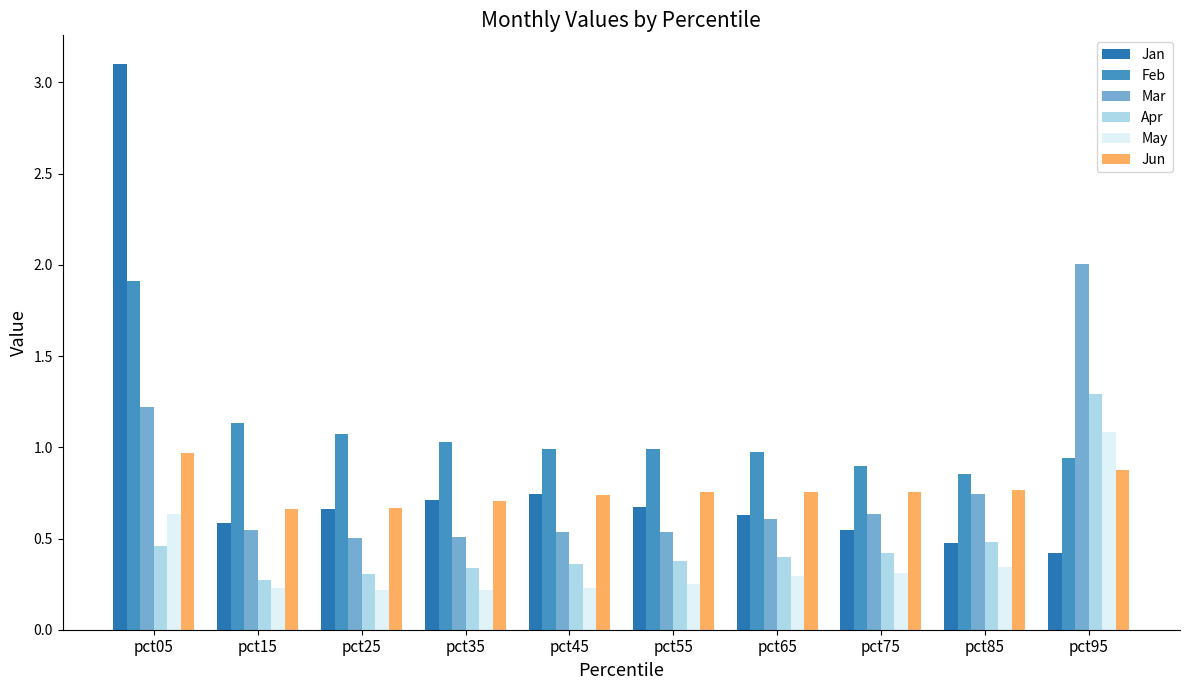

Which series has the widest spread of values?

Jan